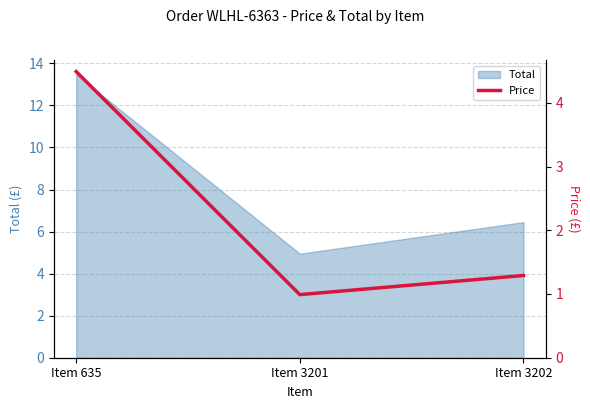

What is the maximum value shown in the chart?

4.5